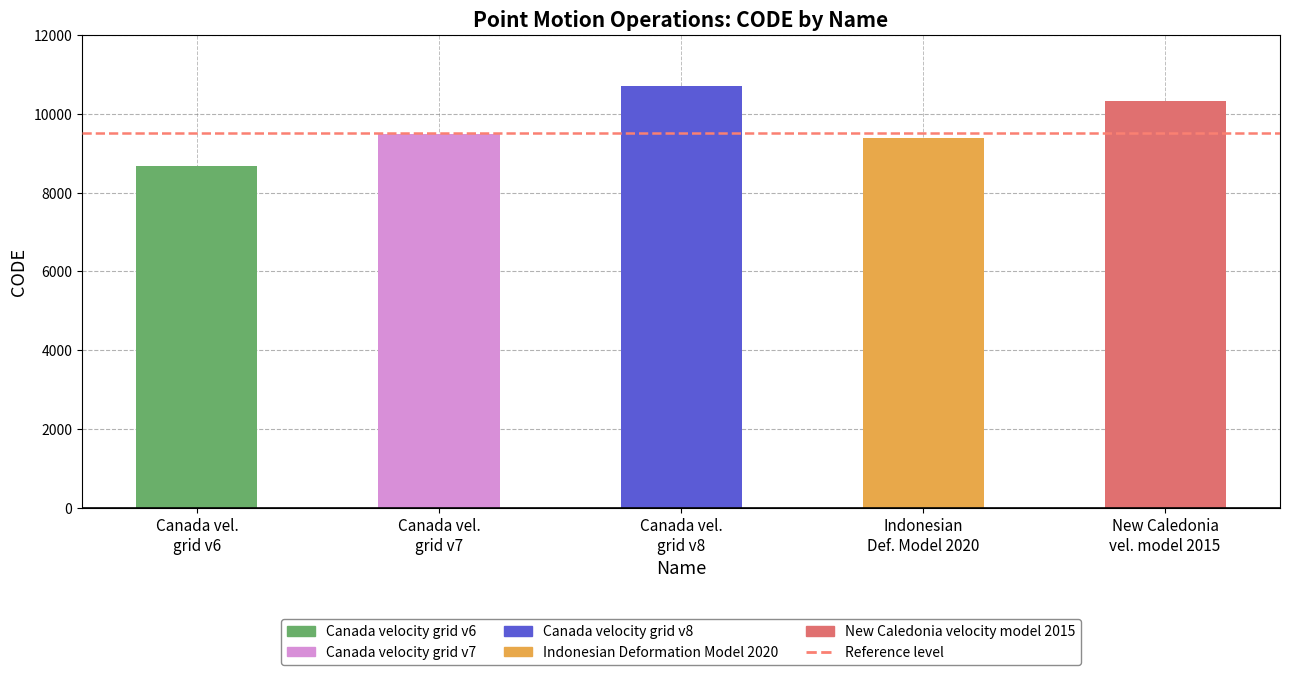

Count the number of categories in the chart.

5